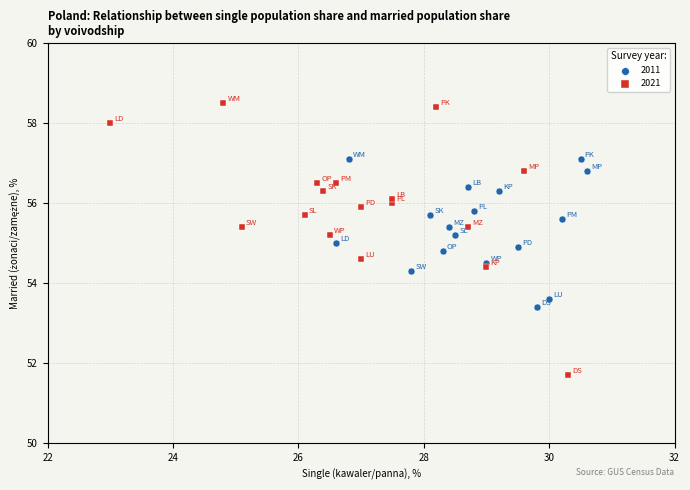

Which series has the largest Y range (max minus min)?

2021